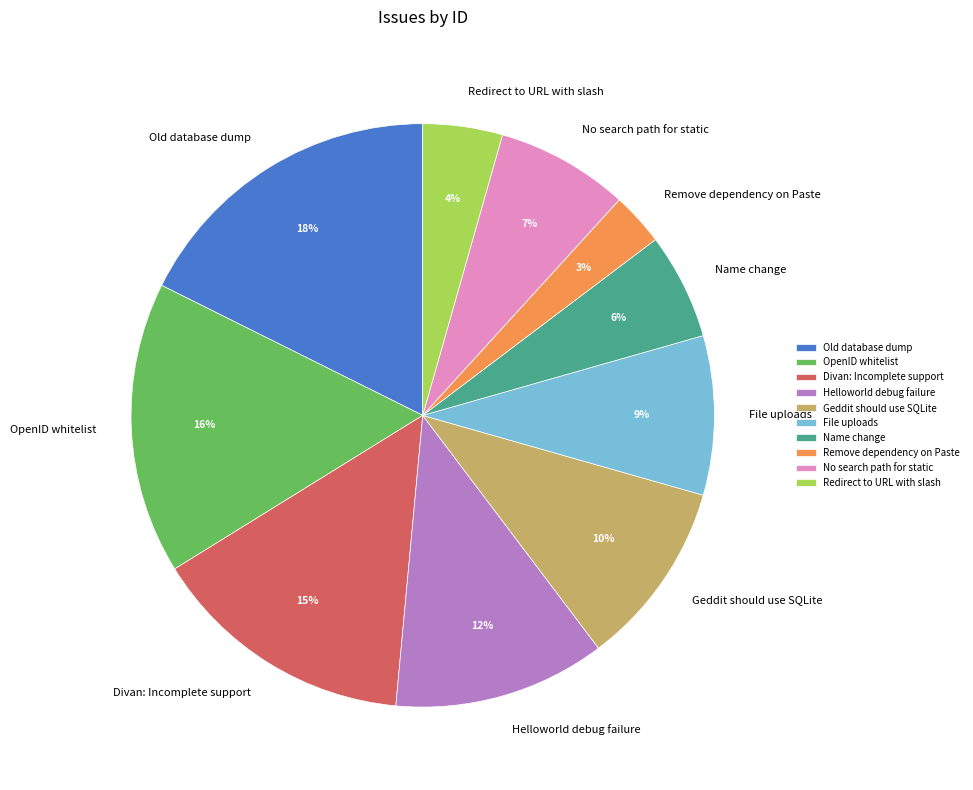

Count the number of slices in the pie.

10